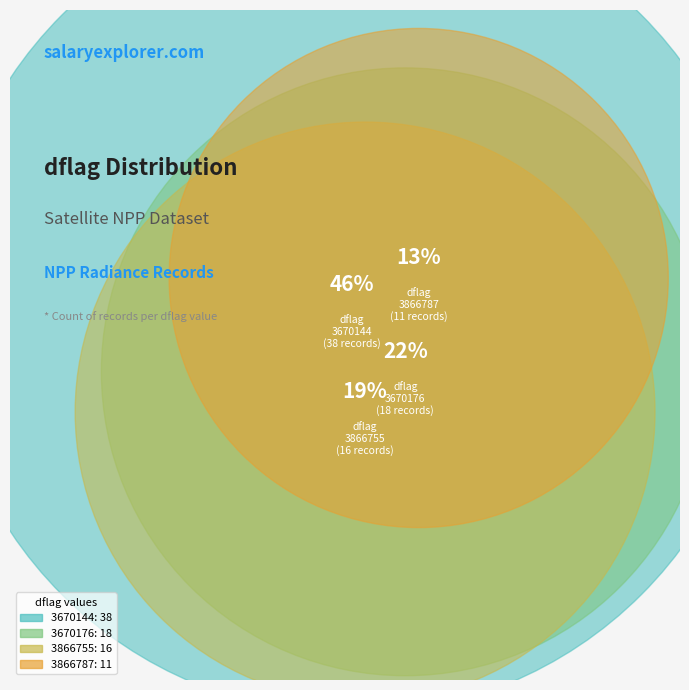

To the nearest percent, what percentage of the pie is 3866755?

19%